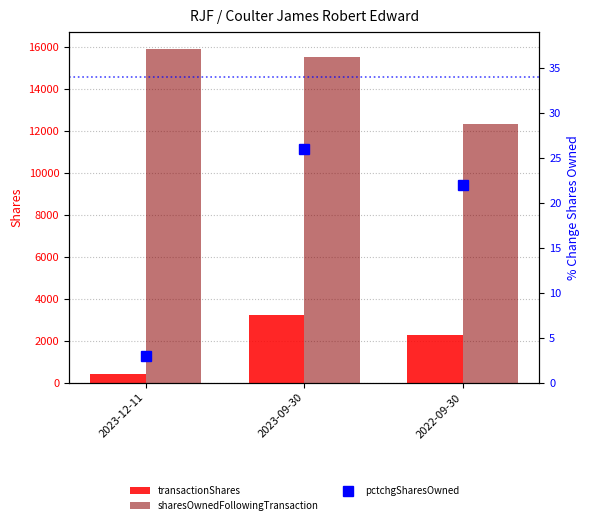

Which series has the largest range (max minus min)?

sharesOwnedFollowingTransaction